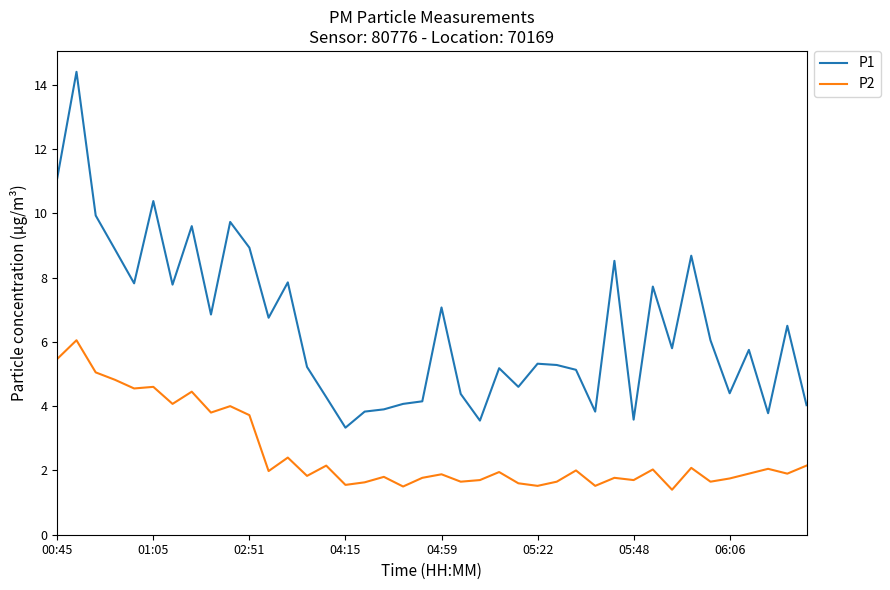

Which series has the widest spread of values?

P1